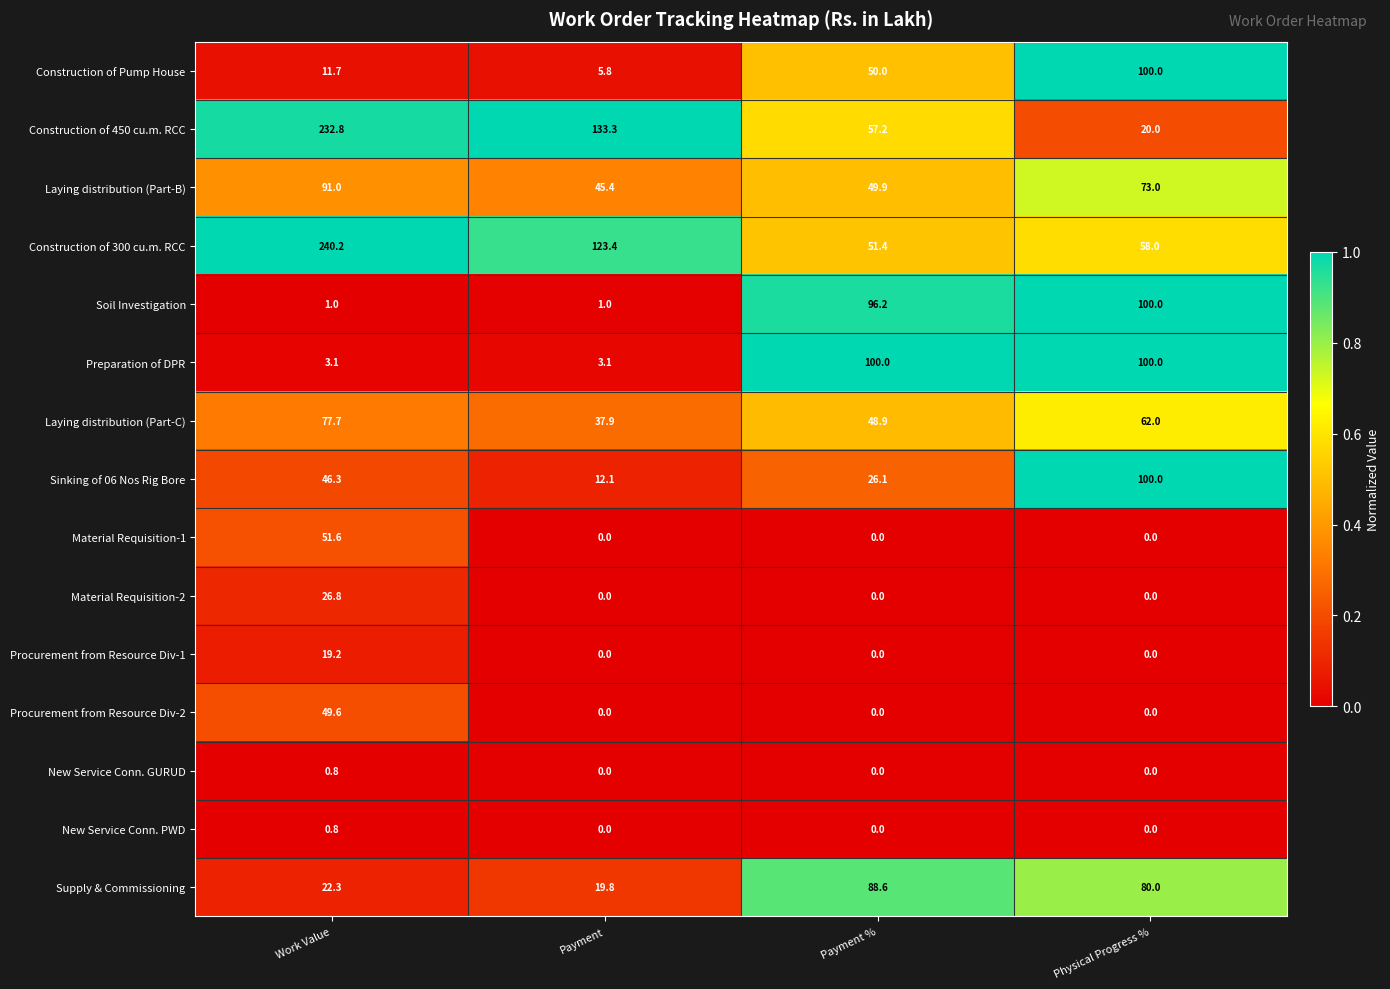

At which category is the sum across all series the highest?

Work Value